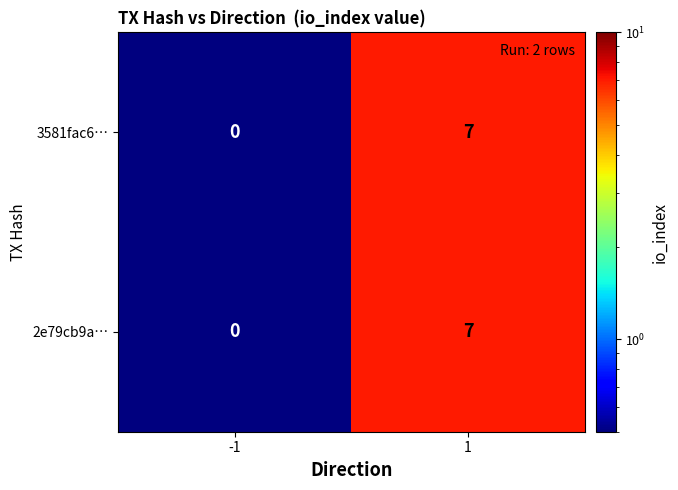

Read the 3581fac6… value at 1.

7